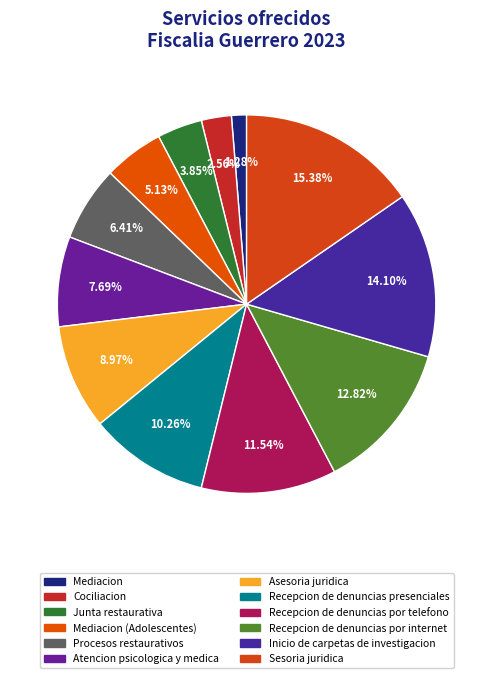

To the nearest percent, what is the average slice percentage?

8%